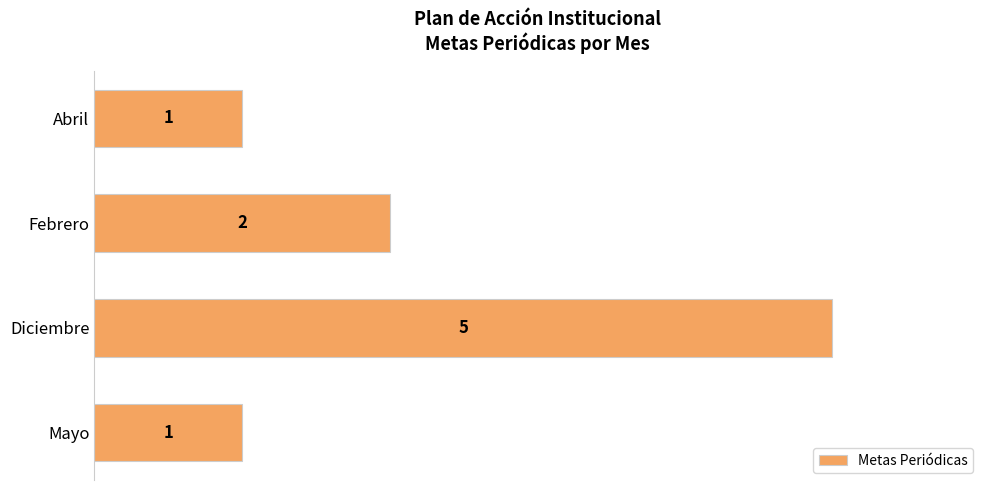

Reading bottom to top, extract all data points from this chart.

Mayo=1	Diciembre=5	Febrero=2	Abril=1